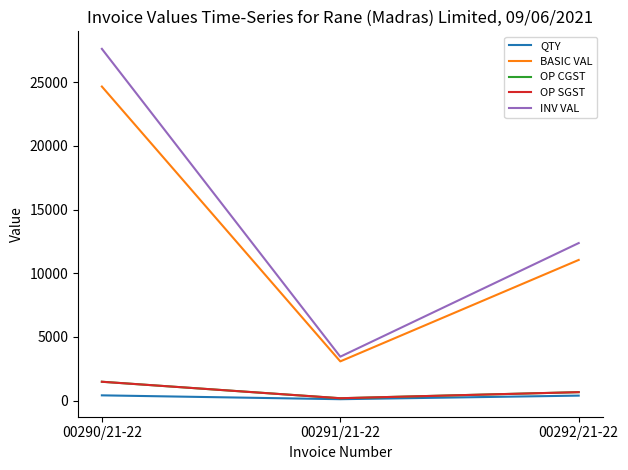

At which label does BASIC VAL first exceed 11045?

00290/21-22